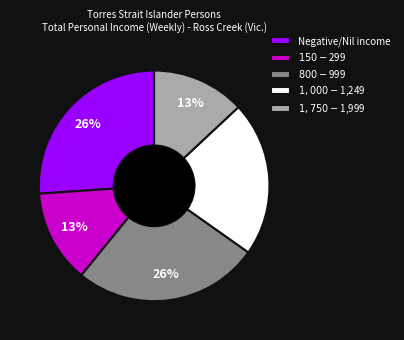

Which has a higher value, $800-$999 or $1,000-$1,249?

$800-$999